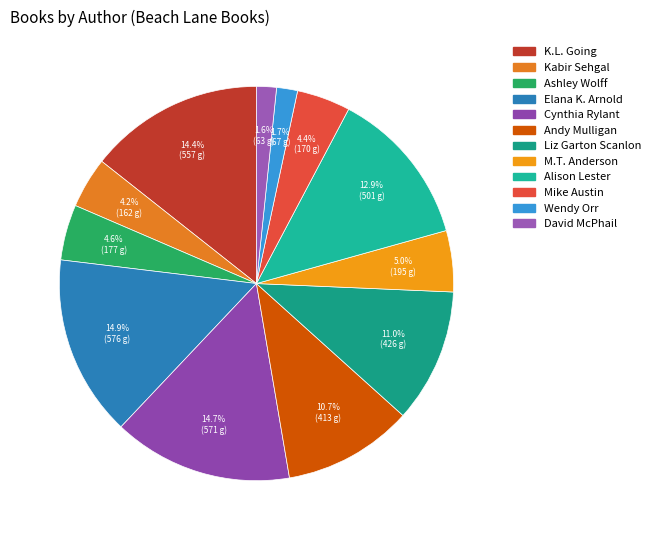

Rank the categories by value from highest to lowest.

Elana K. Arnold, Cynthia Rylant, K.L. Going, Alison Lester, Liz Garton Scanlon, Andy Mulligan, M.T. Anderson, Ashley Wolff, Mike Austin, Kabir Sehgal, Wendy Orr, David McPhail